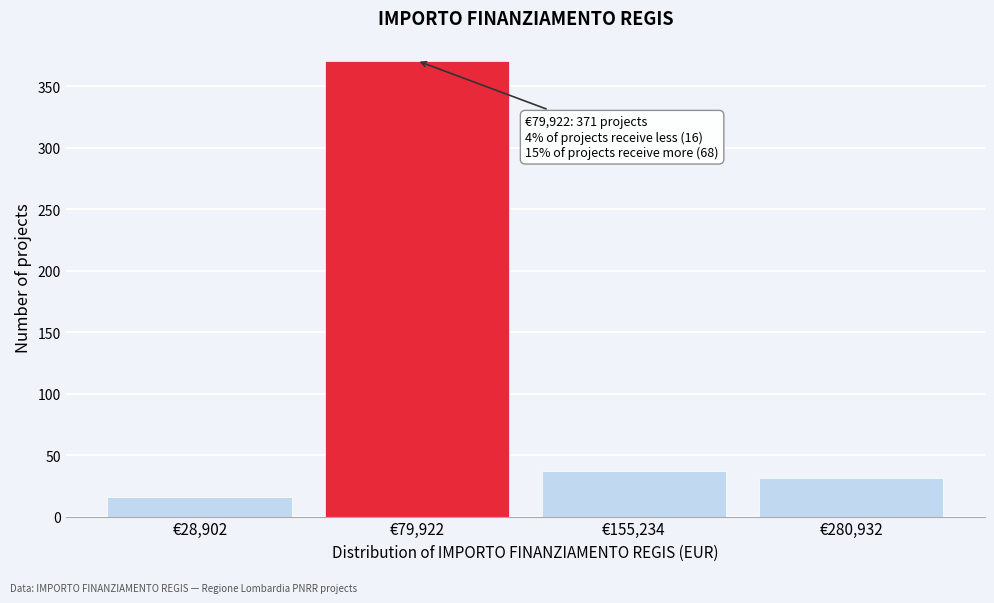

Reading left to right, transcribe all the data shown in this chart.

€28,902=16	€79,922=371	€155,234=37	€280,932=31